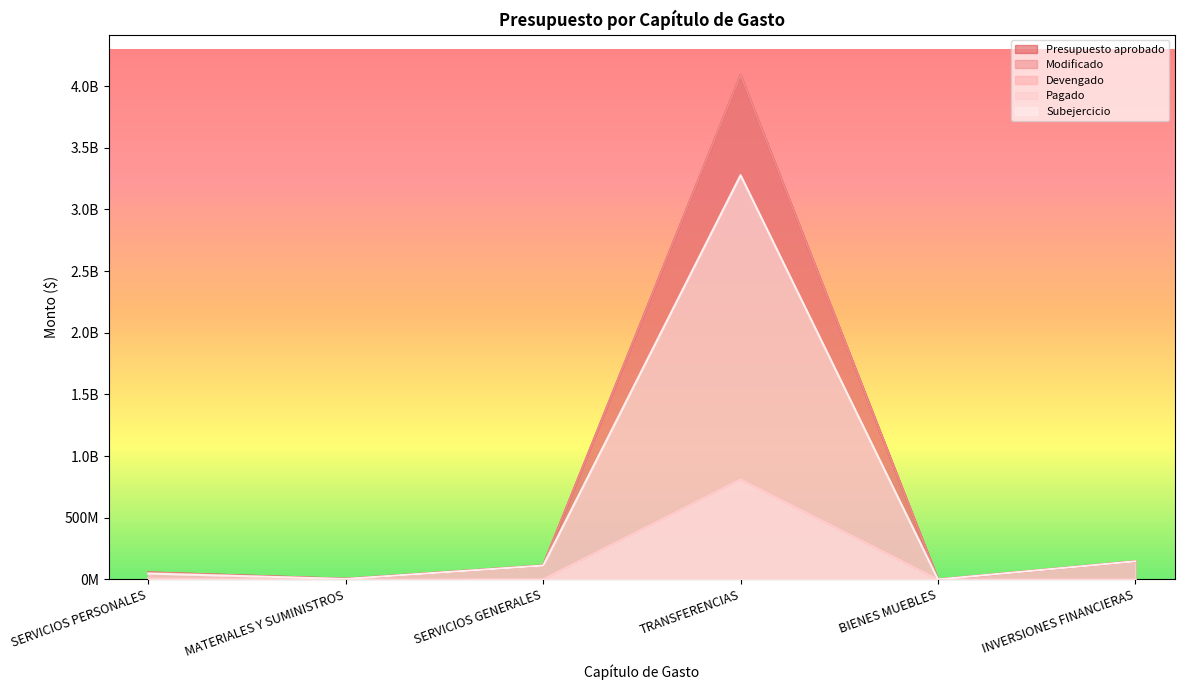

At which category does Devengado reach its first local valley?

MATERIALES Y SUMINISTROS